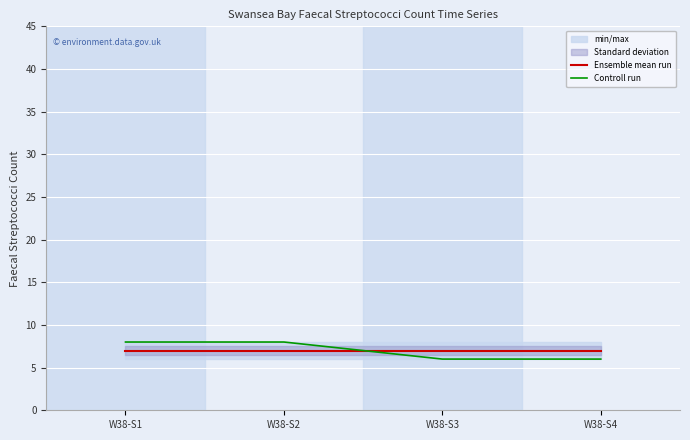

Between which two adjacent categories do Ensemble mean run and Controll run first intersect?

W38-S2 and W38-S3